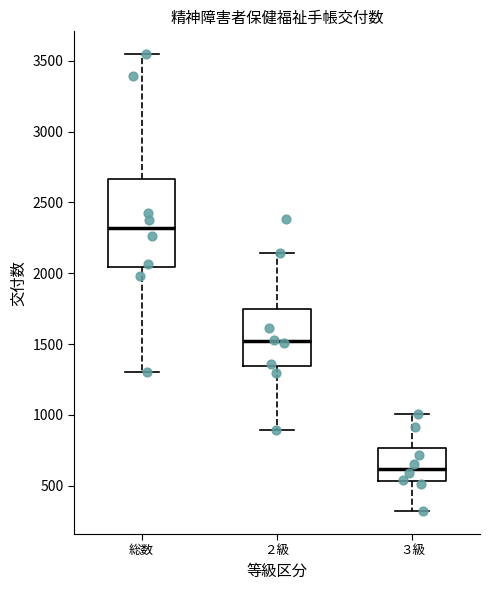

Which box is the tallest, from its lower edge to its upper edge?

総数